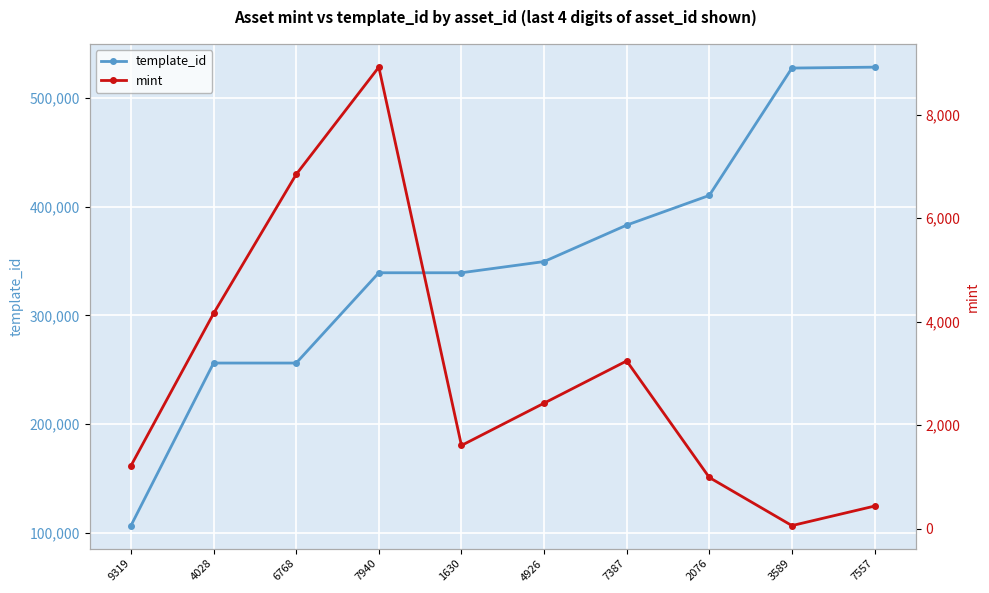

What is the label of the 10th point from the right?

9319